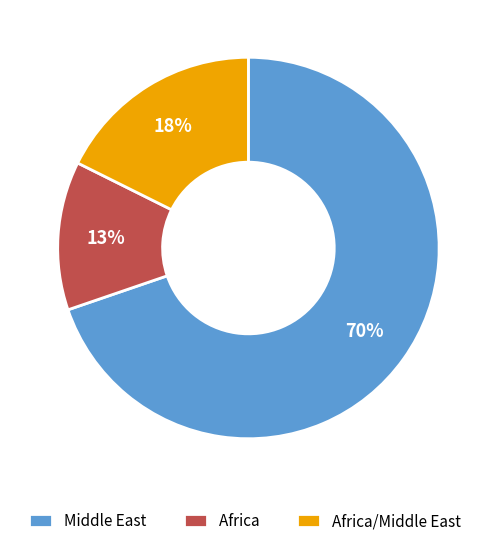

To the nearest percent, what portion does Africa/Middle East represent?

18%